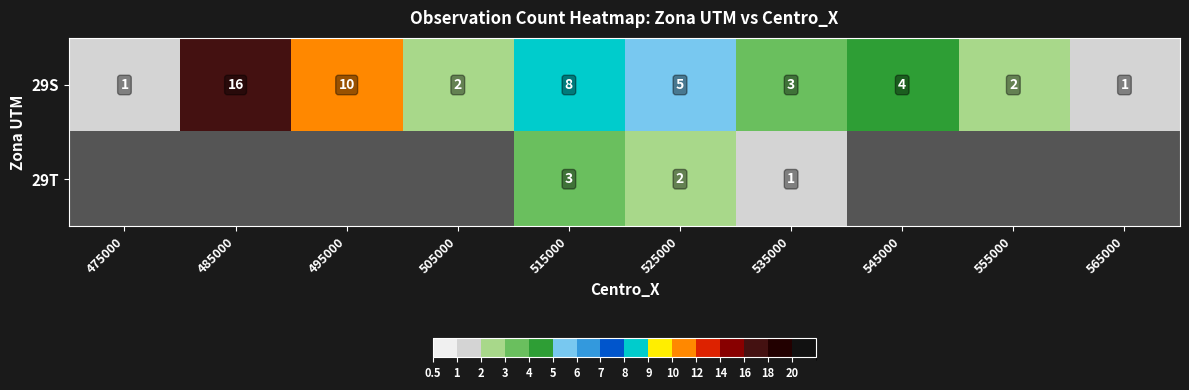

The value of 29S at 545000 is 4. True or false?

True